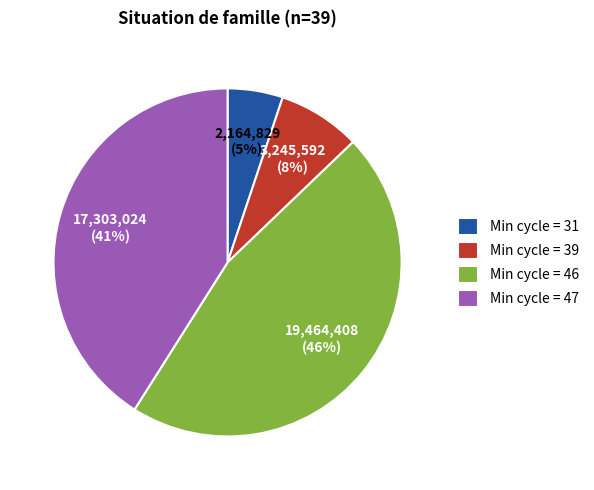

Is the sum of Min cycle = 39 and Min cycle = 47 greater than half?

No